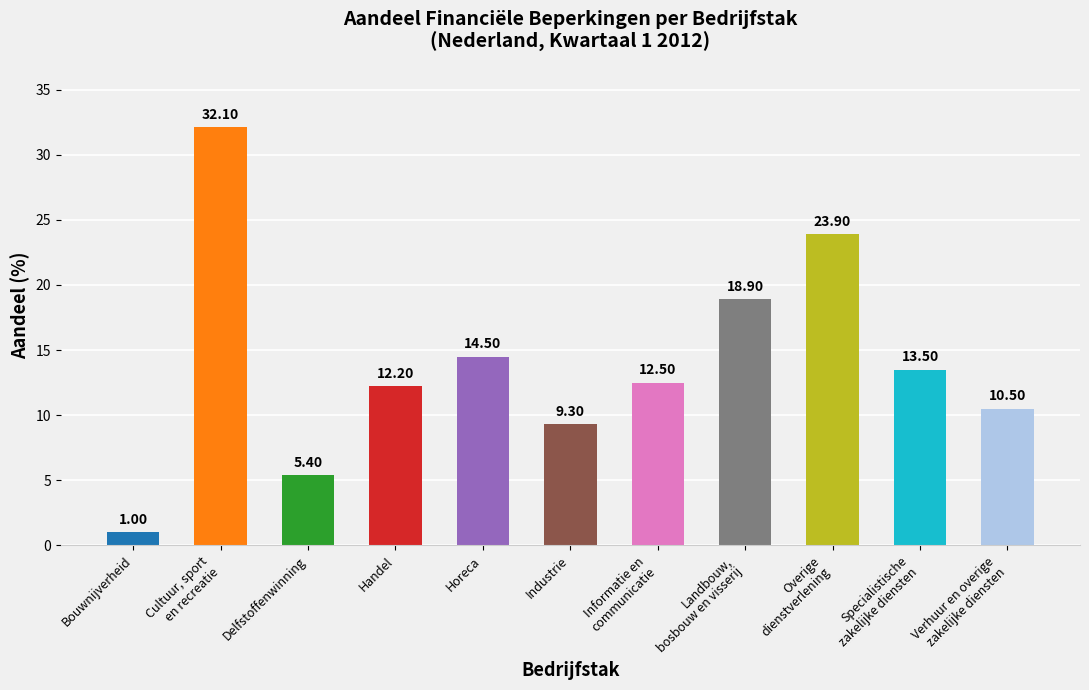

At which label does Financiële beperkingen (Nederland Q1 2012) first exceed 12?

Cultuur, sport en recreatie